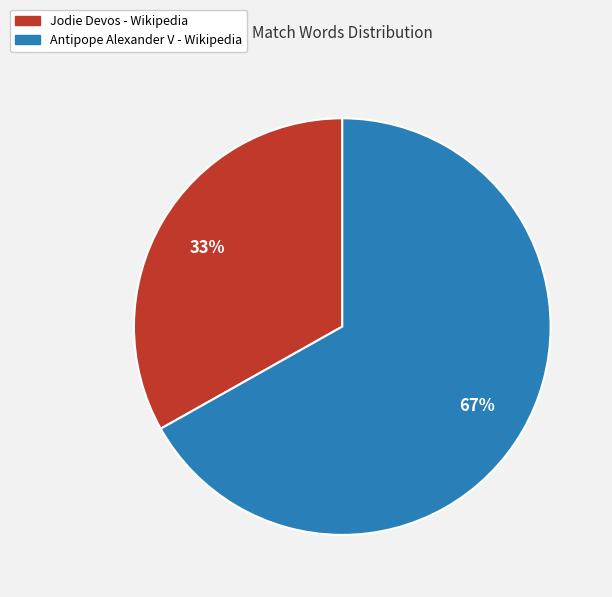

What is the largest slice in the pie chart?

Antipope Alexander V - Wikipedia